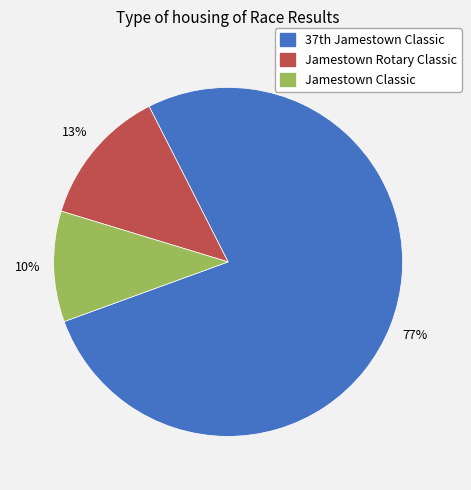

Count the number of slices in the pie.

3